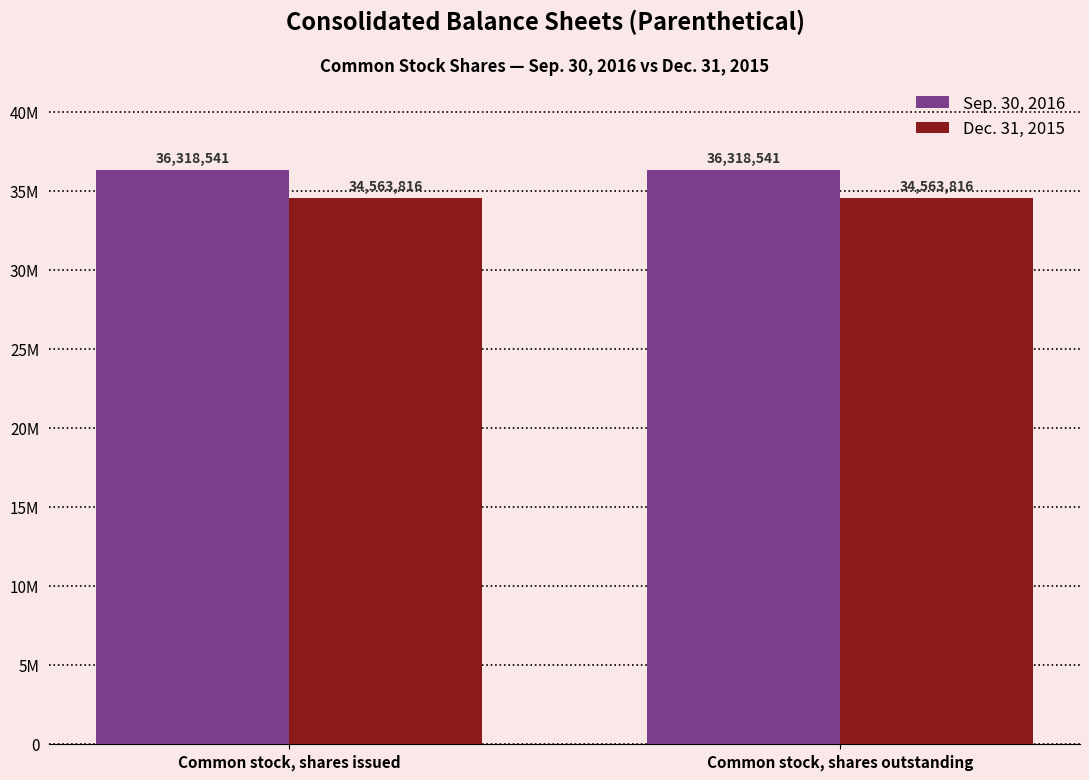

Does the chart contain any negative values?

No